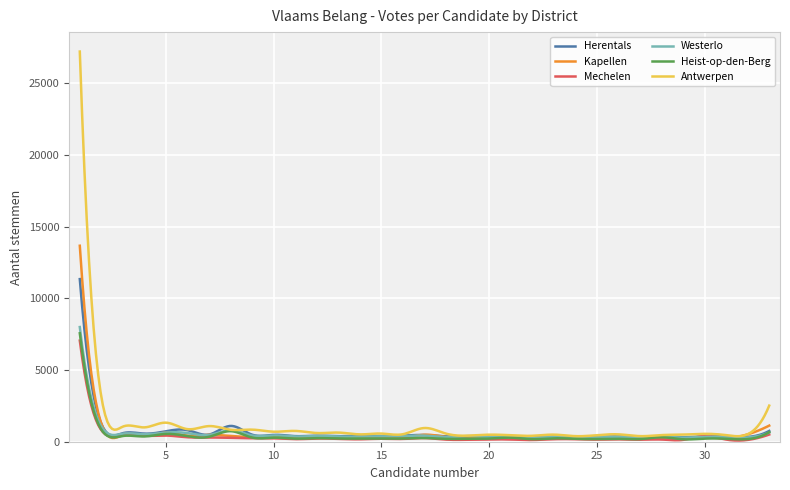

Which series has the largest range (max minus min)?

Antwerpen